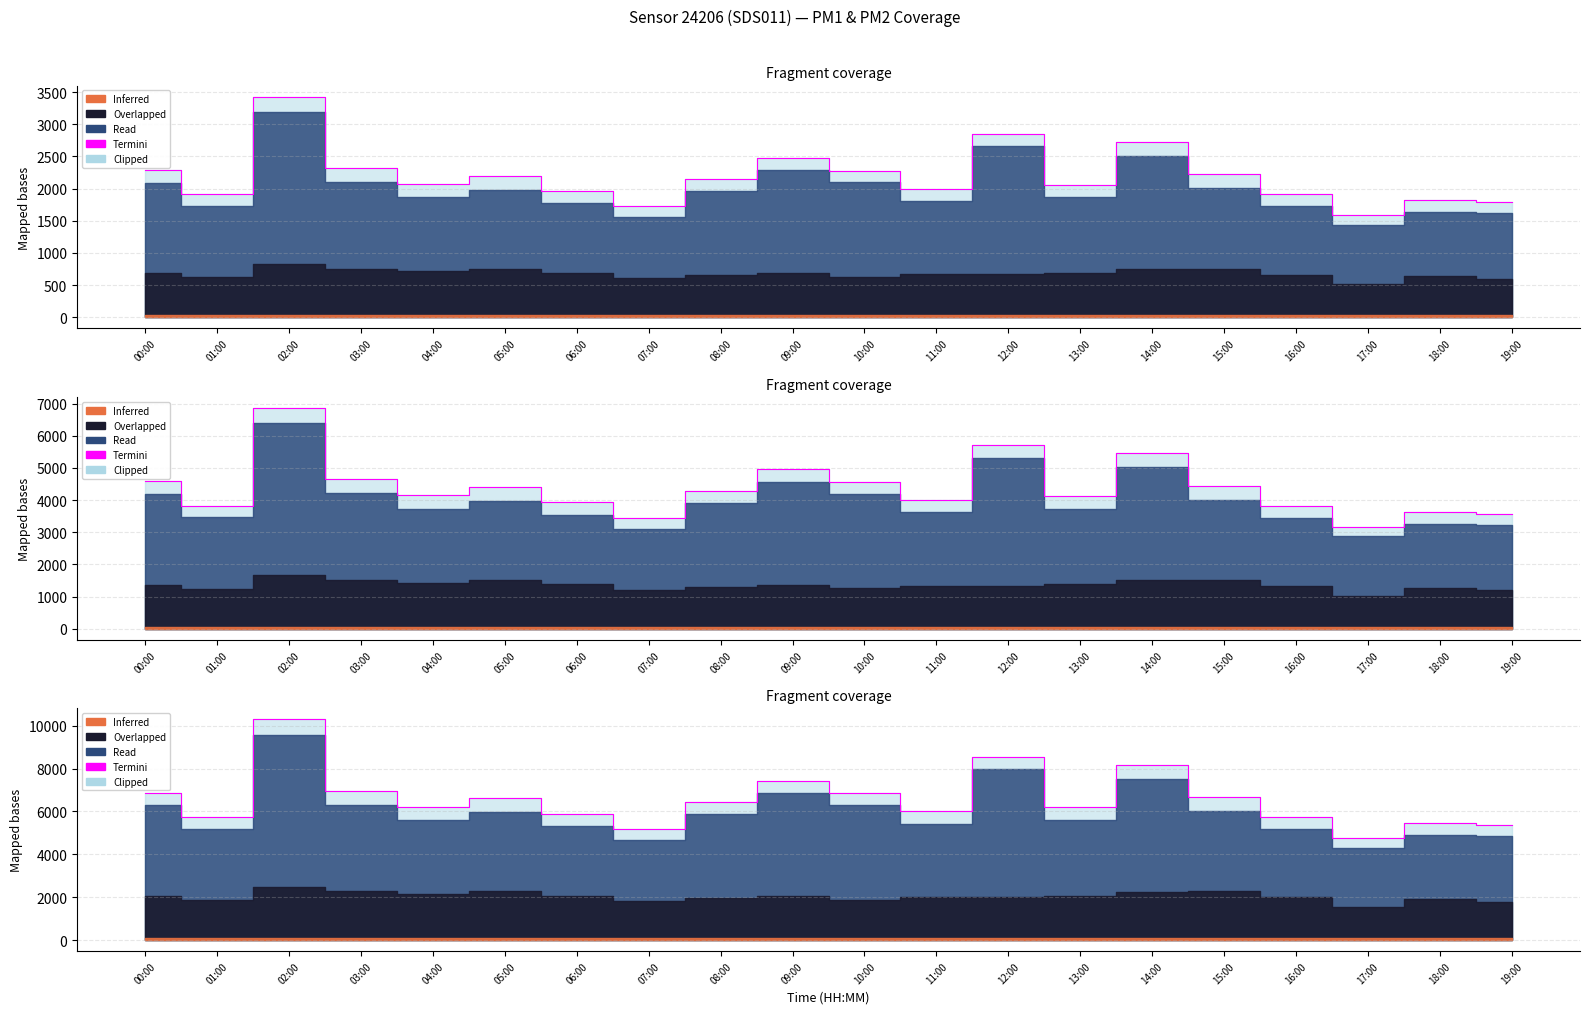

At which category does the chart reach its minimum across all series?

17:00